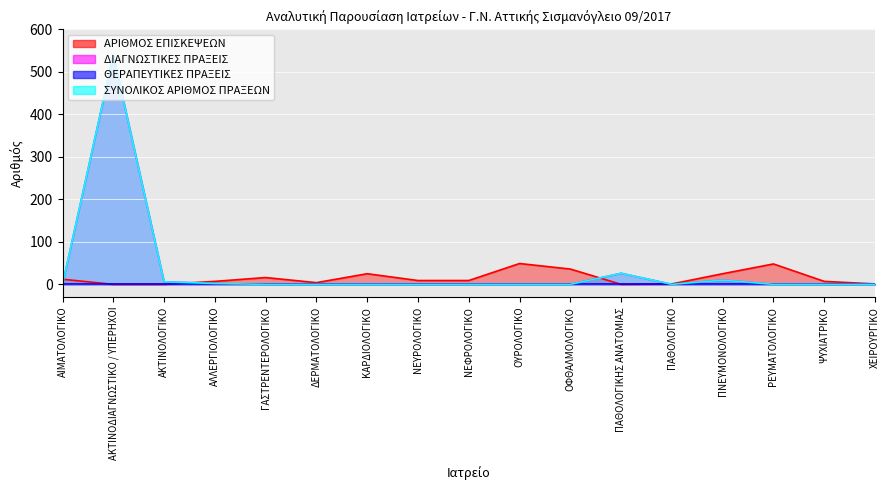

Between which two adjacent categories do ΑΡΙΘΜΟΣ ΕΠΙΣΚΕΨΕΩΝ and ΣΥΝΟΛΙΚΟΣ ΑΡΙΘΜΟΣ ΠΡΑΞΕΩΝ first intersect?

ΑΙΜΑΤΟΛΟΓΙΚΟ and ΑΚΤΙΝΟΔΙΑΓΝΩΣΤΙΚΟ / ΥΠΕΡΗΧΟΙ